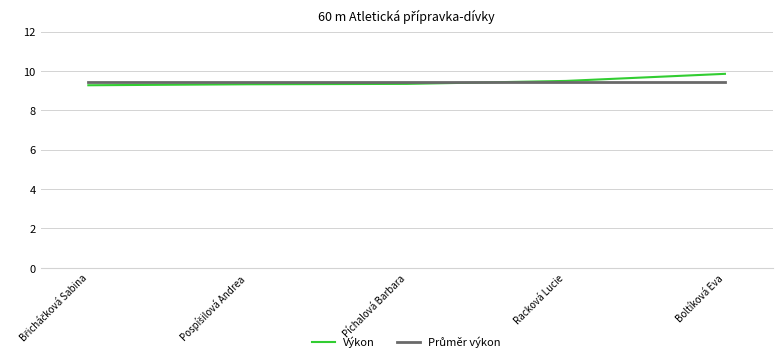

What is the spread (max minus min) of values at Píchalová Barbara?

0.1